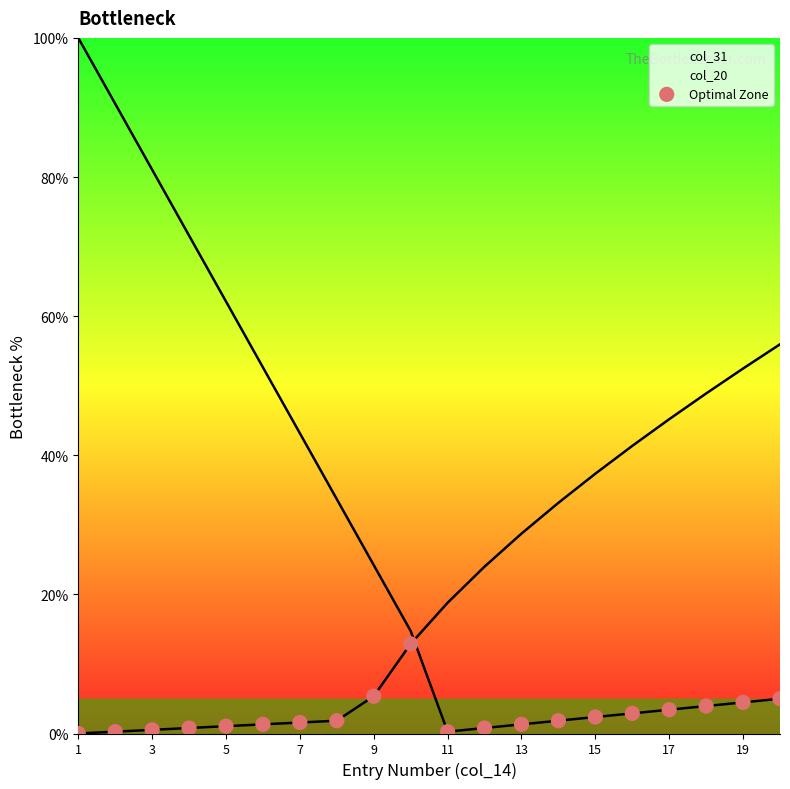

Which series contains the highest Y value?

col_31